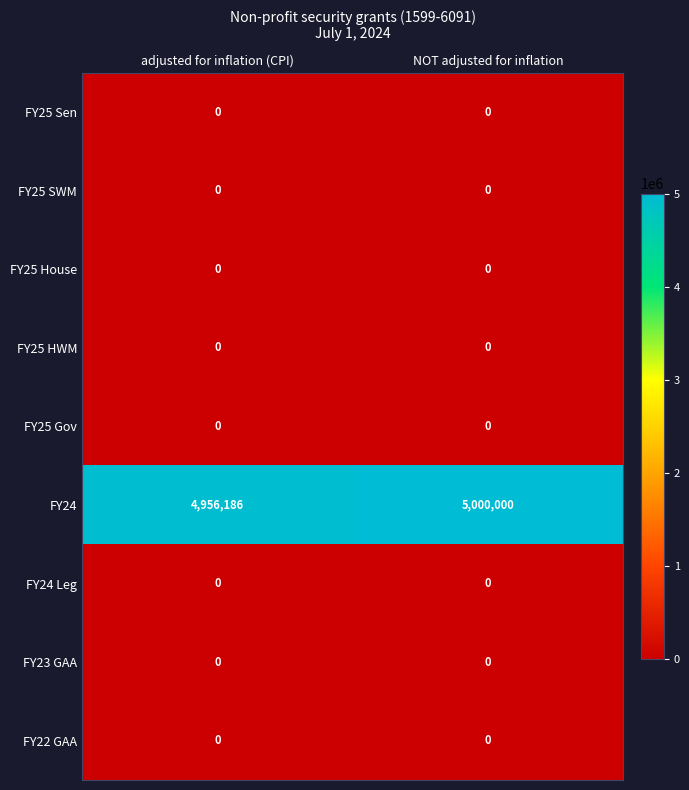

What is the difference between the highest and lowest values at adjusted for inflation (CPI)?

4956186